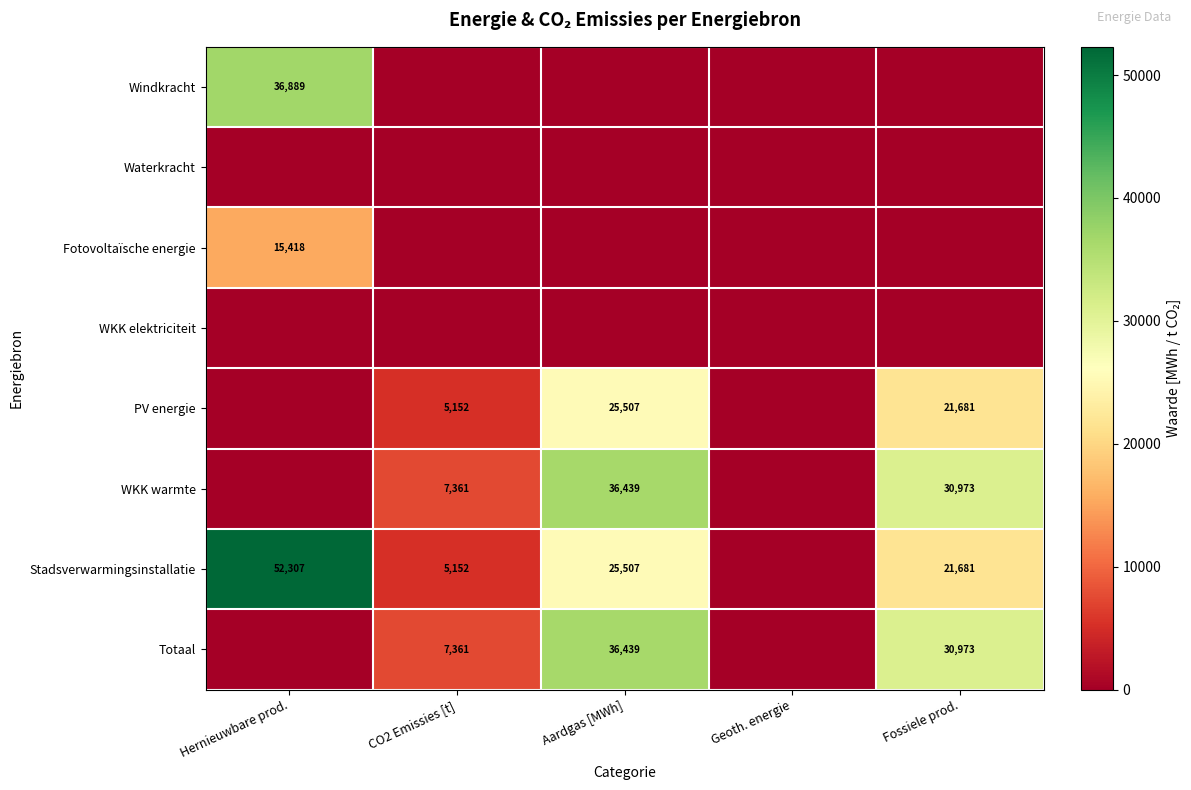

The value of Stadsverwarmingsinstallatie at CO2 Emissies [t] is 5152. True or false?

True